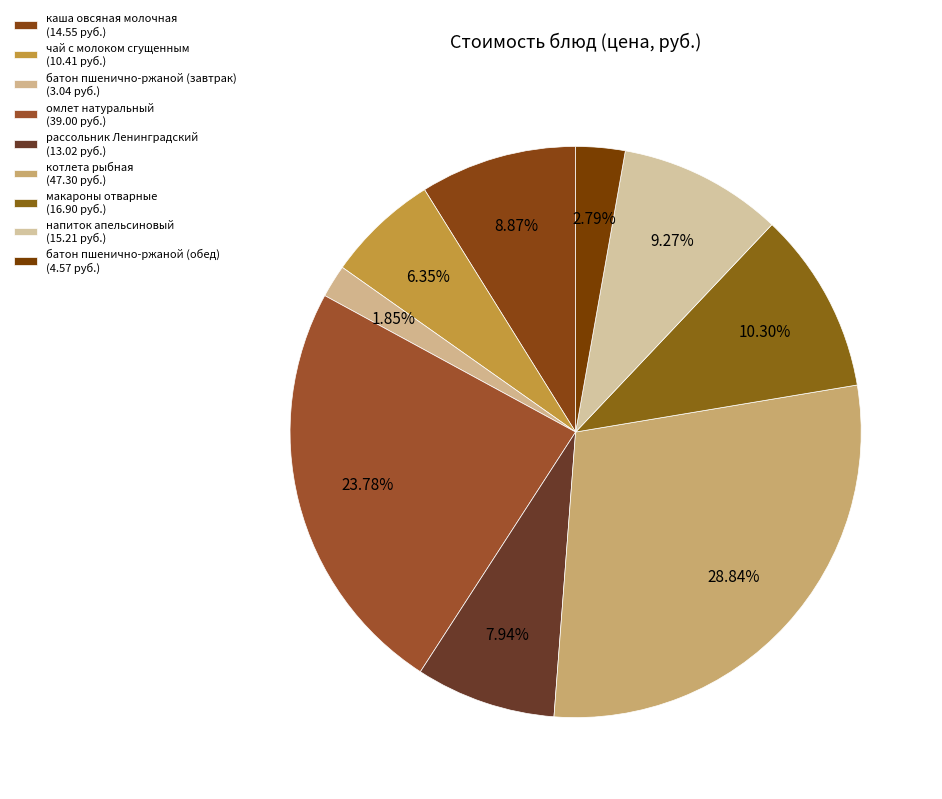

How many segments does this pie chart have?

9